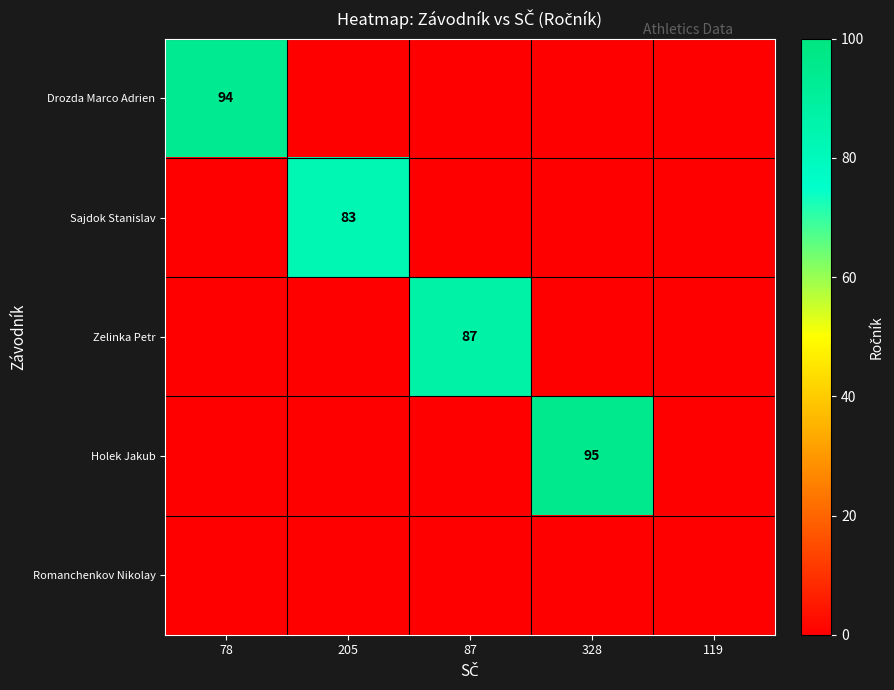

Is it true that Holek Jakub equals 95 at 328?

True